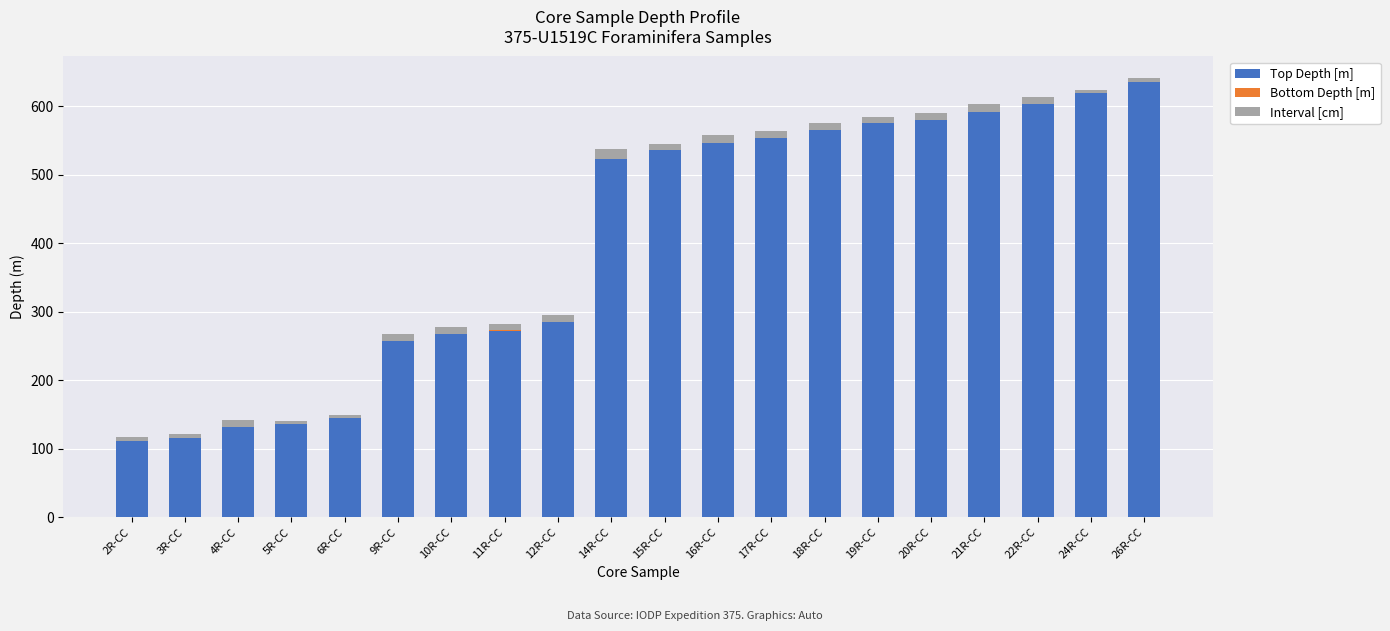

Are the bars grouped side by side (vs. stacked)?

No